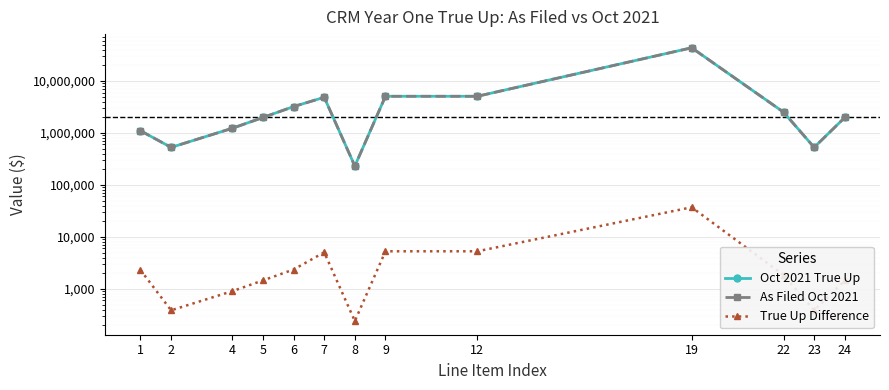

At how many categories does at least one series exceed 10337823?

1